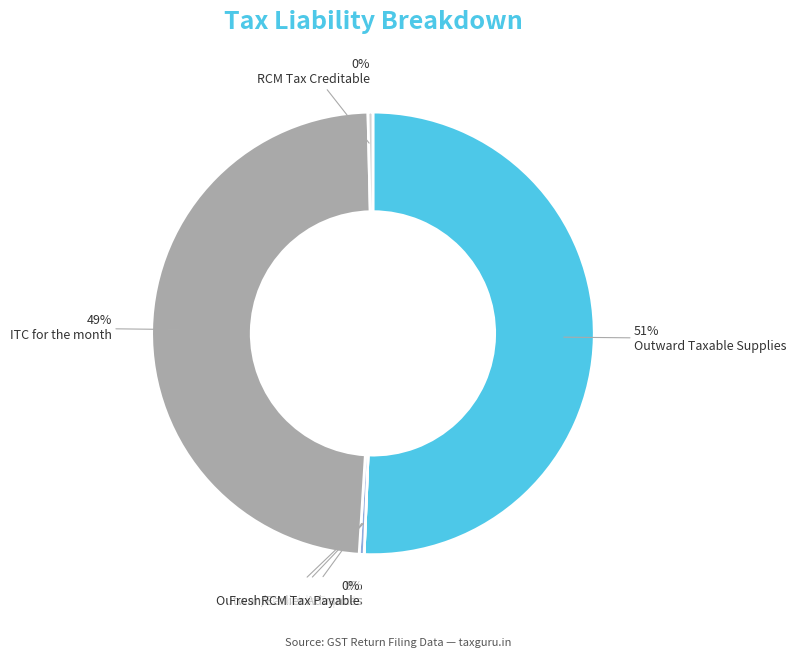

What is the smallest slice in the pie chart?

Outward Taxable Exports